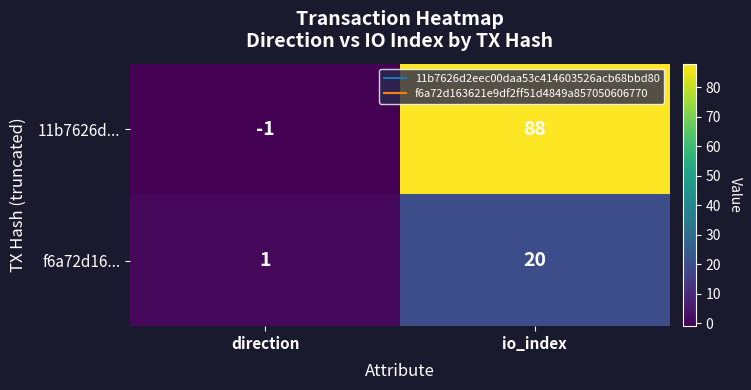

Reading left to right, transcribe all the data shown in this chart.

11b7626d...: direction=-1	io_index=88
f6a72d16...: direction=1	io_index=20